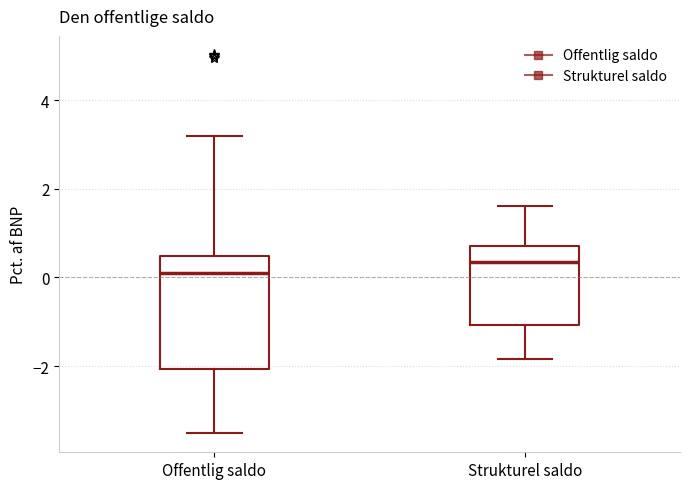

Reading left to right, read every box against the y-axis: the position of its median line, the range the box covers, and the ends of its whiskers. The values are not printed on the chart, so give them approximately, as read against the axis.

Offentlig saldo: median 0.2, box -2.0 to 0.4, whiskers -3.6 to 3.2
Strukturel saldo: median 0.4, box -1.0 to 0.8, whiskers -1.8 to 1.6